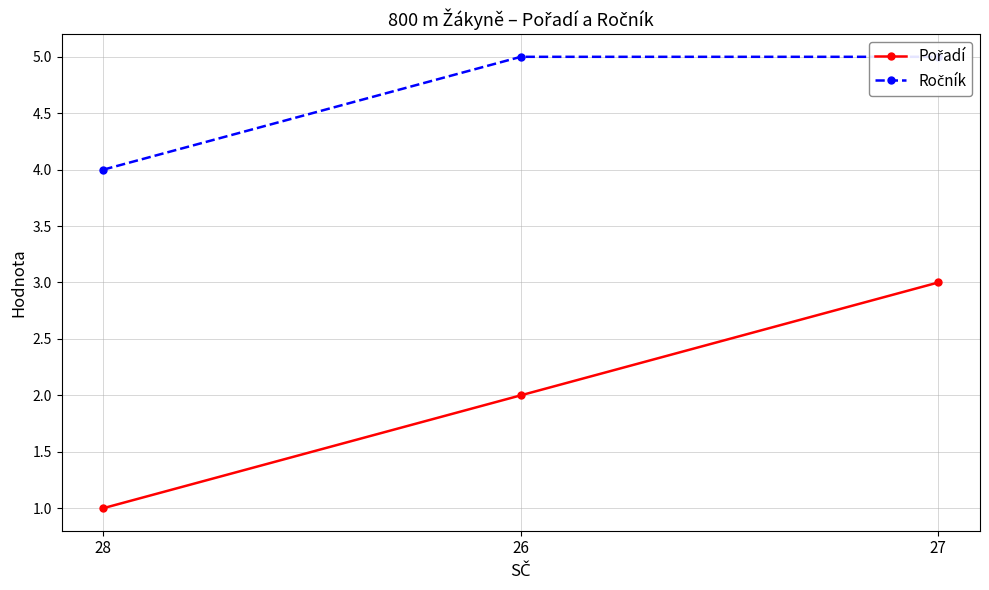

Which category has the lowest value across all series?

28